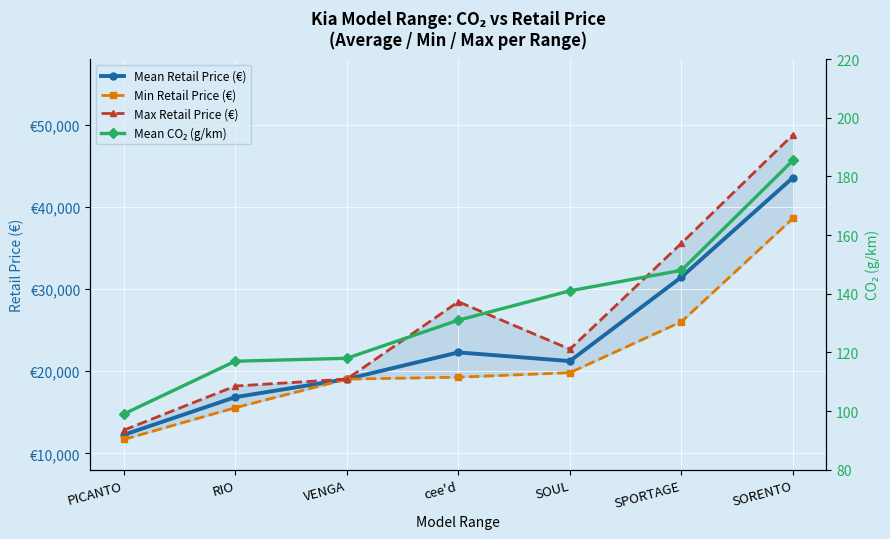

The Mean CO₂ (g/km) series shows 168.7 at VENGA. True or false?

False